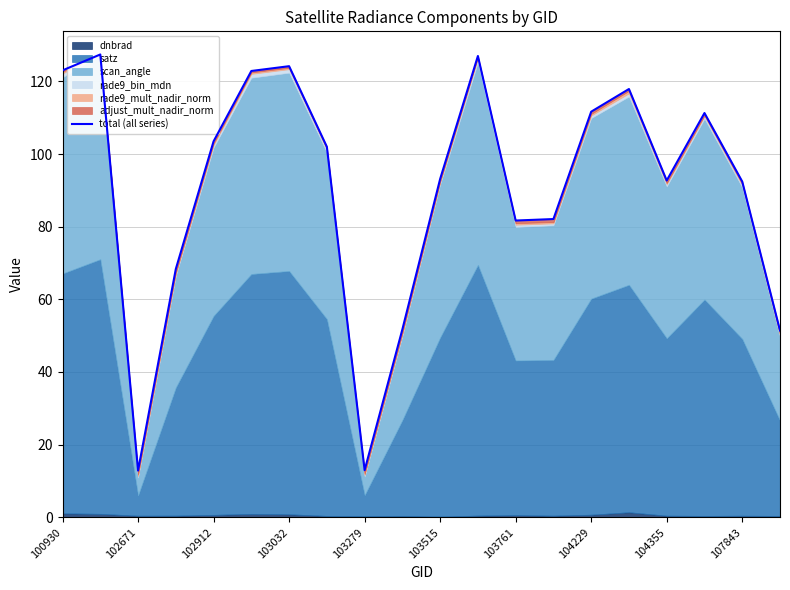

How many lines are shown in the chart?

1